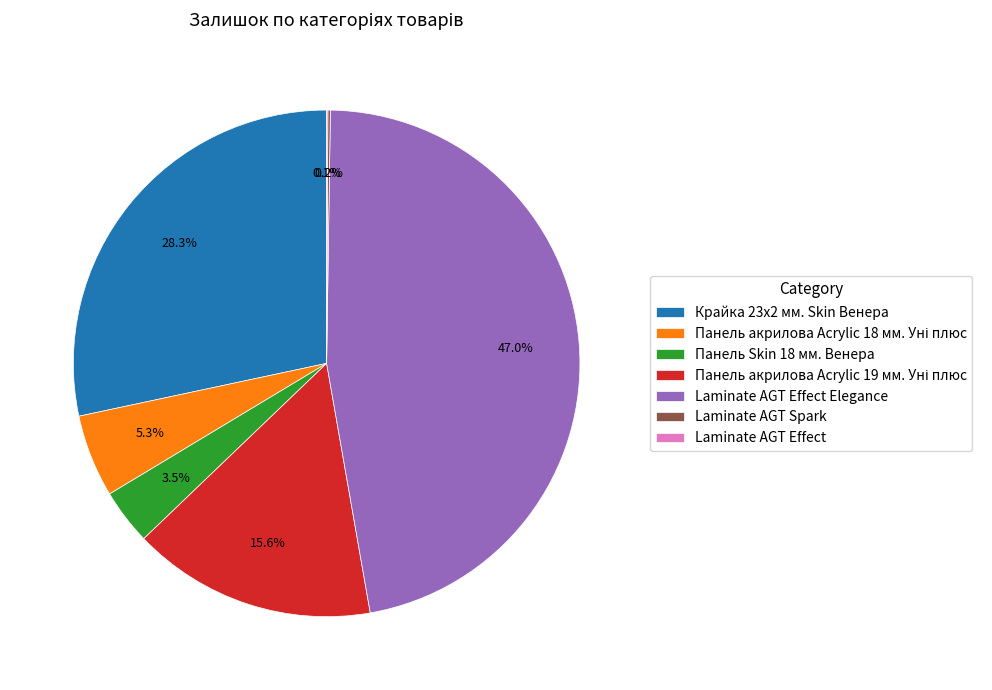

Does any single category account for the majority?

No